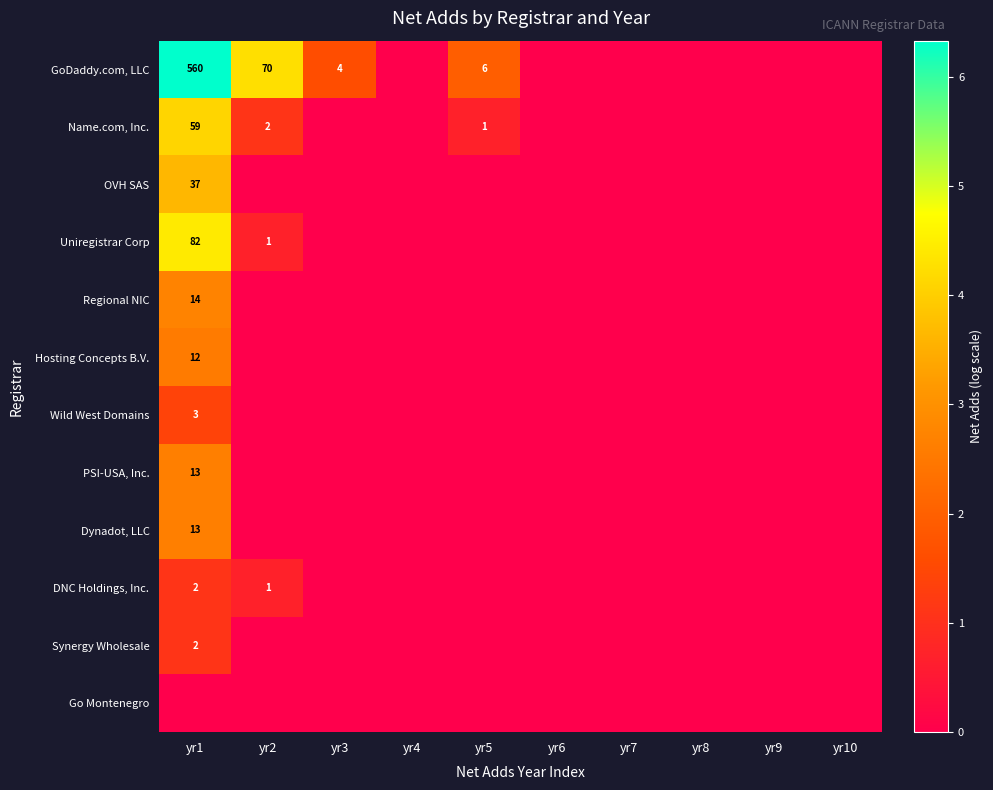

At which category is the sum across all series the highest?

yr1